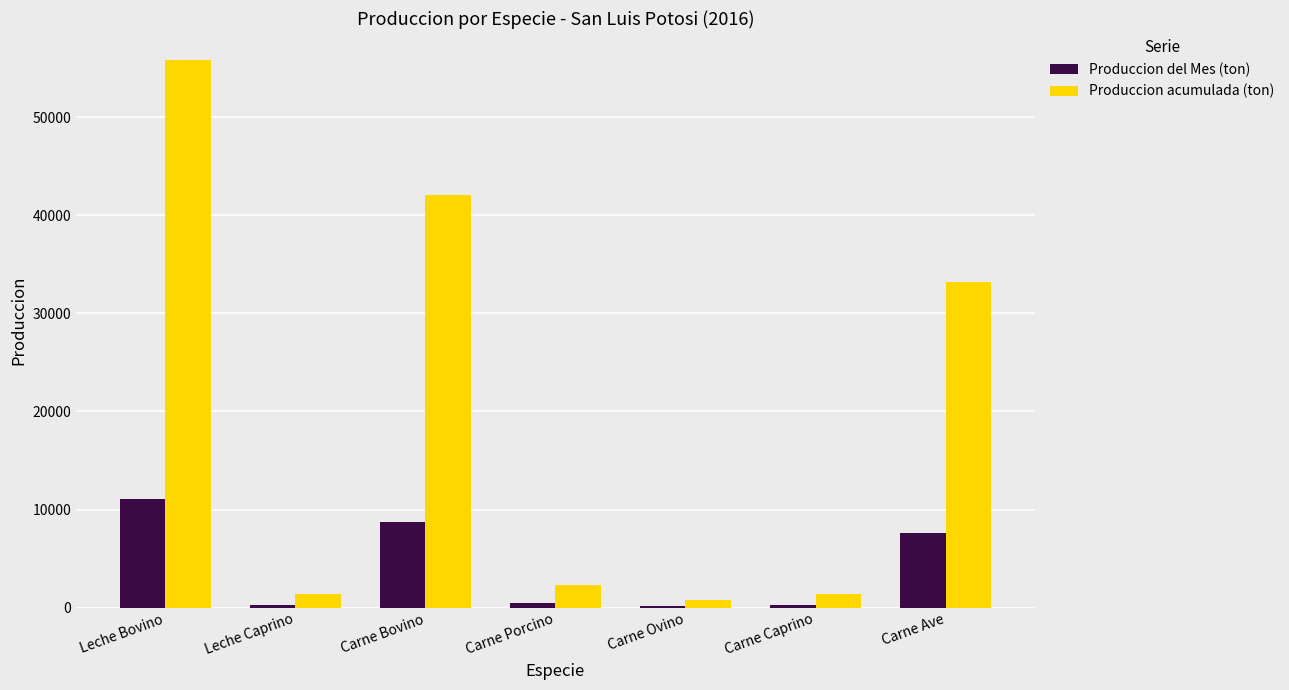

Which series changed the most between Leche Bovino and Carne Bovino?

Produccion acumulada (ton)